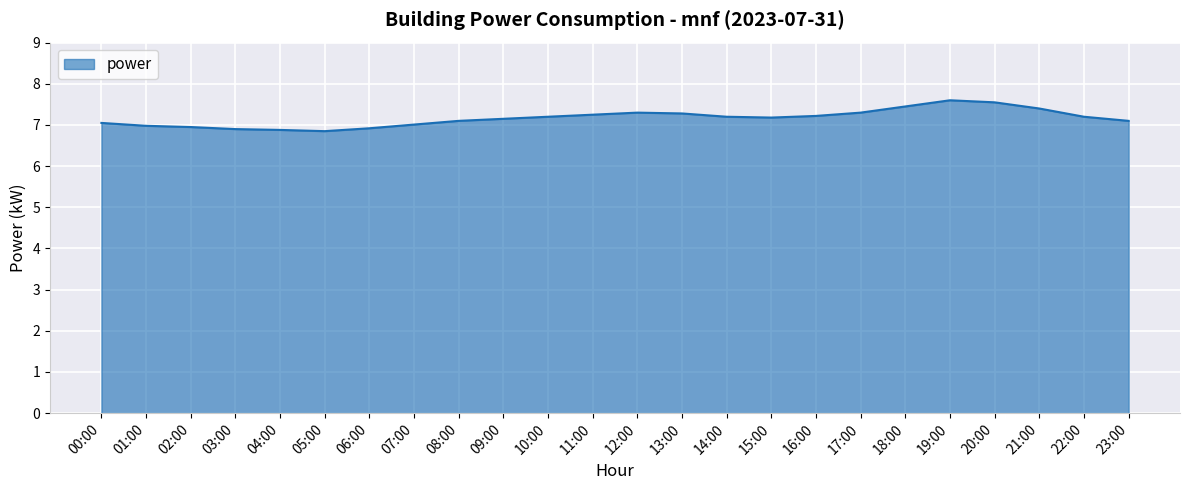

What is the greatest value displayed?

7.6